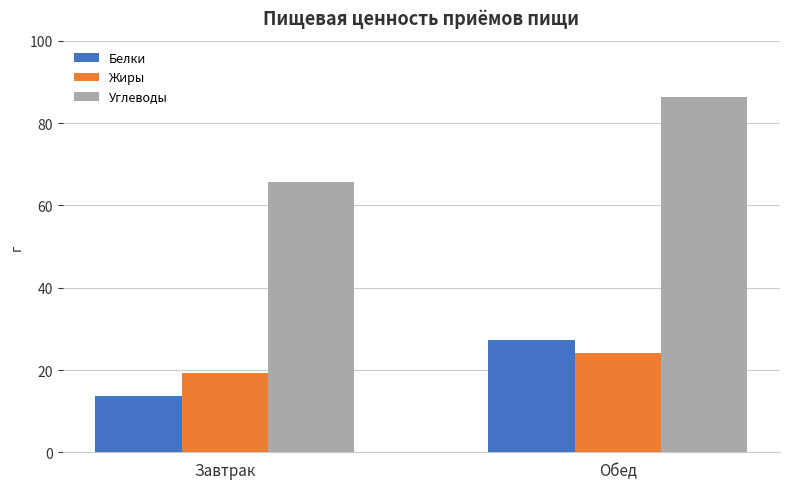

What is the minimum value for Белки?

13.8